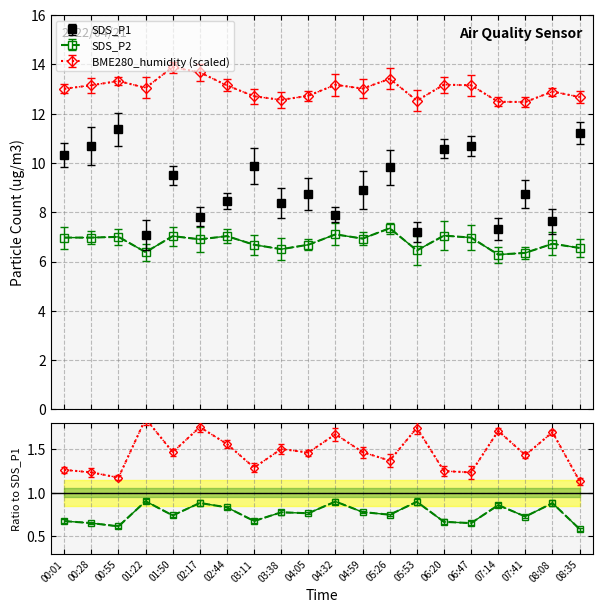

List the labels in order of SDS_P1 value, largest first.

00:55, 08:35, 00:28, 06:47, 06:20, 00:01, 03:11, 05:26, 01:50, 04:59, 04:05, 07:41, 02:44, 03:38, 04:32, 02:17, 08:08, 07:14, 05:53, 01:22